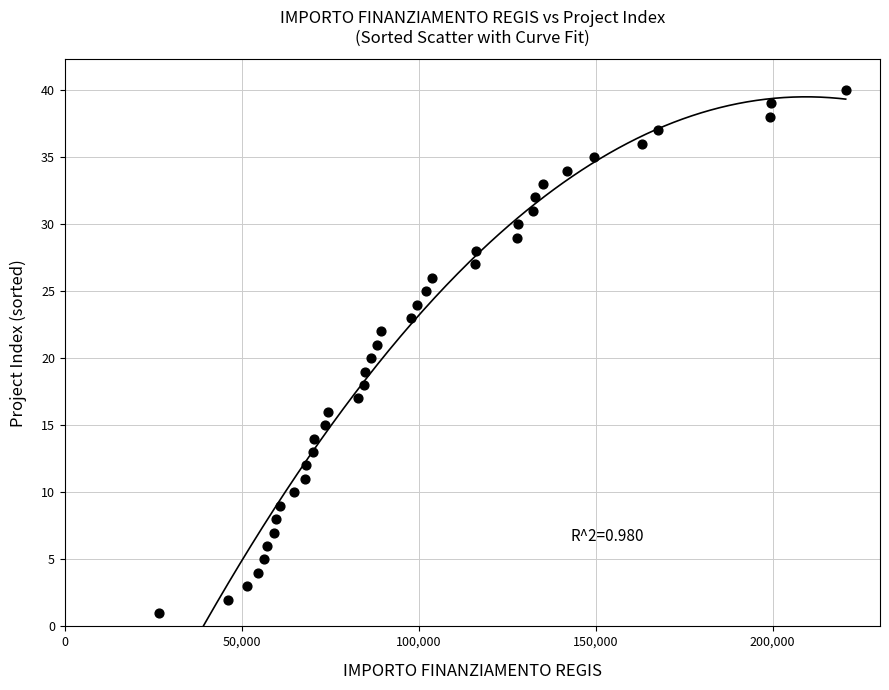

What is the range of Y values (max minus min)?

39